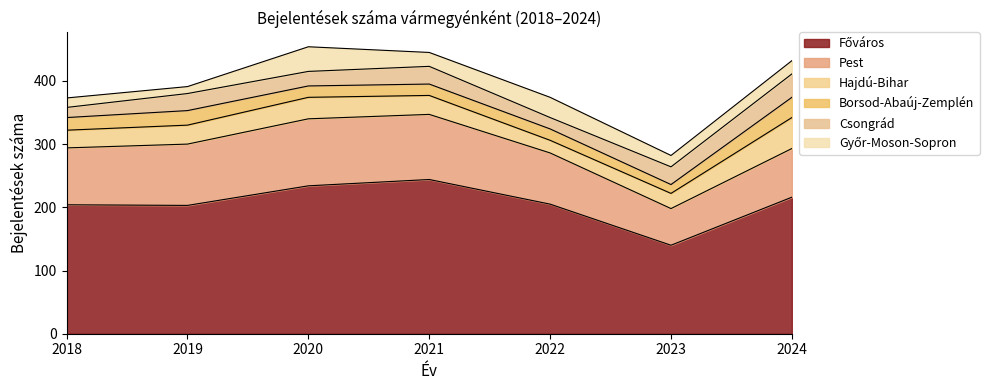

At how many categories does at least one series exceed 73?

7